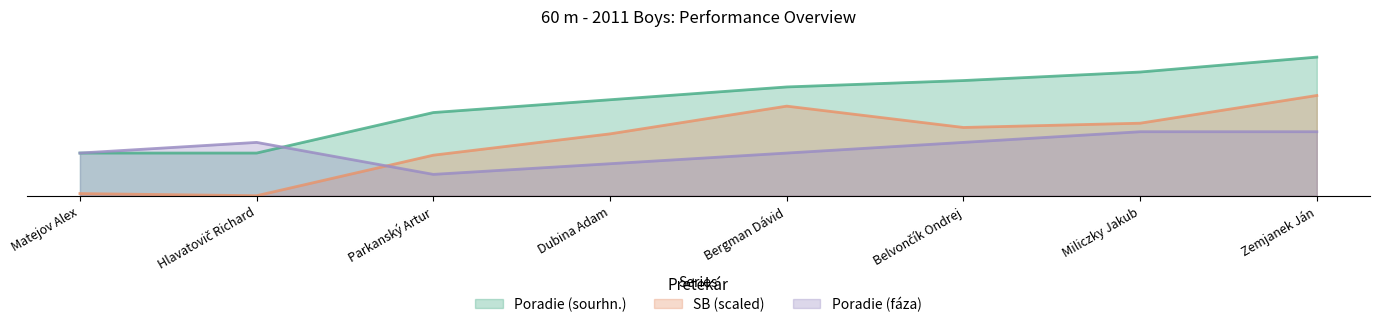

What is the difference between the second highest and second lowest values in the SB series?

41.0